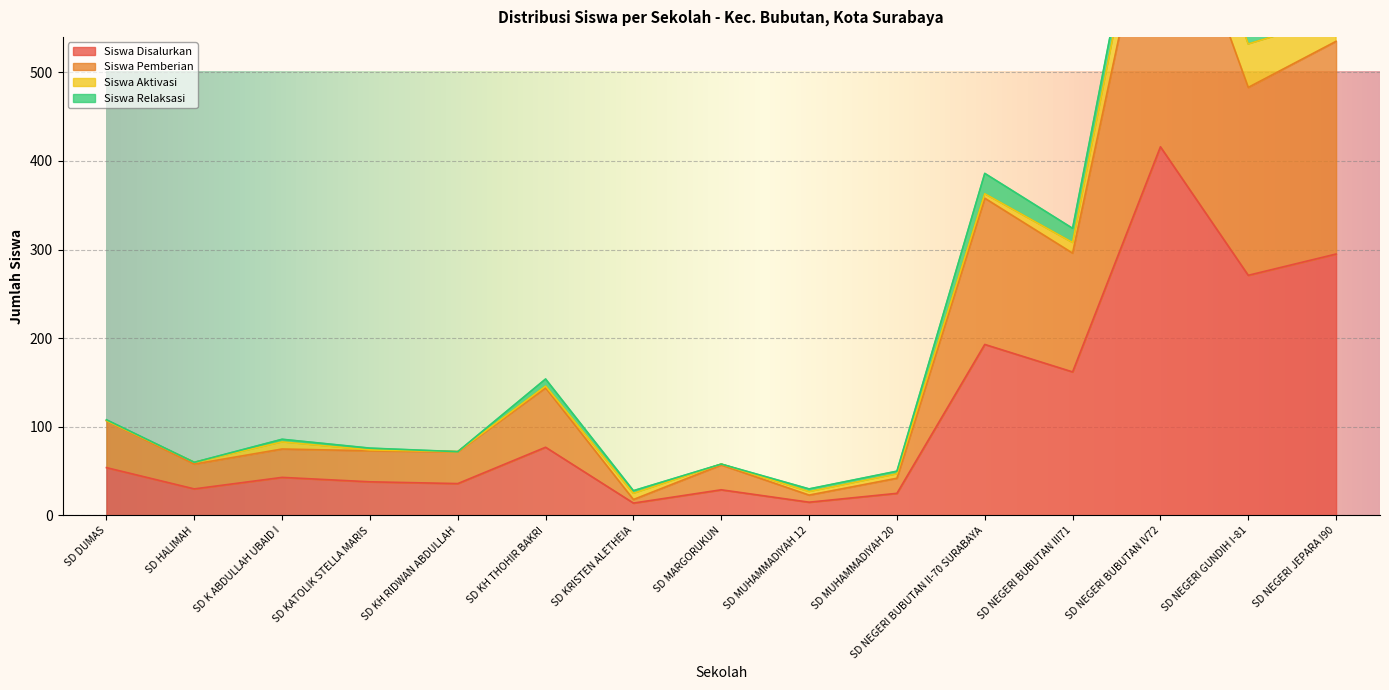

What is the difference between the maximum and minimum values in the Siswa Disalurkan series?

402